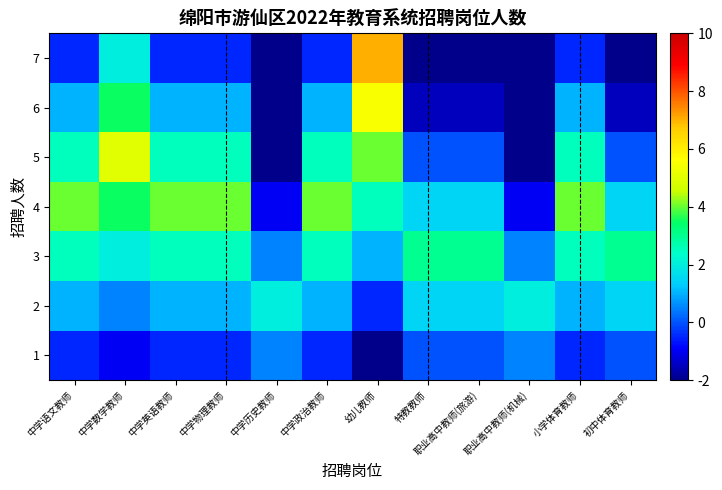

At which category is the sum across all series the highest?

幼儿教师